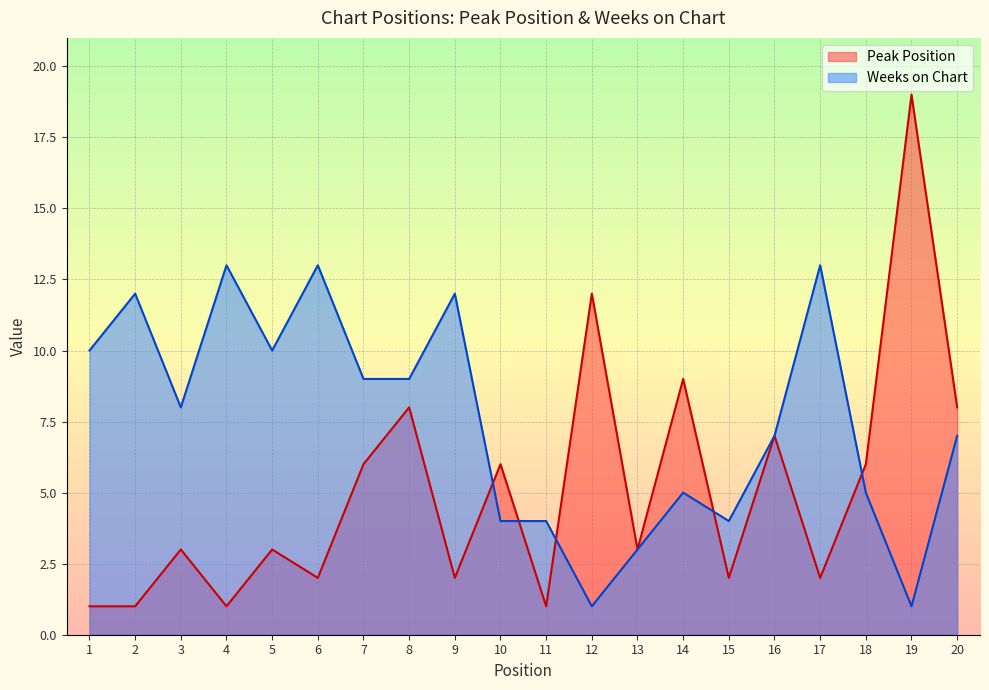

What is the spread (max minus min) of values at 3?

5